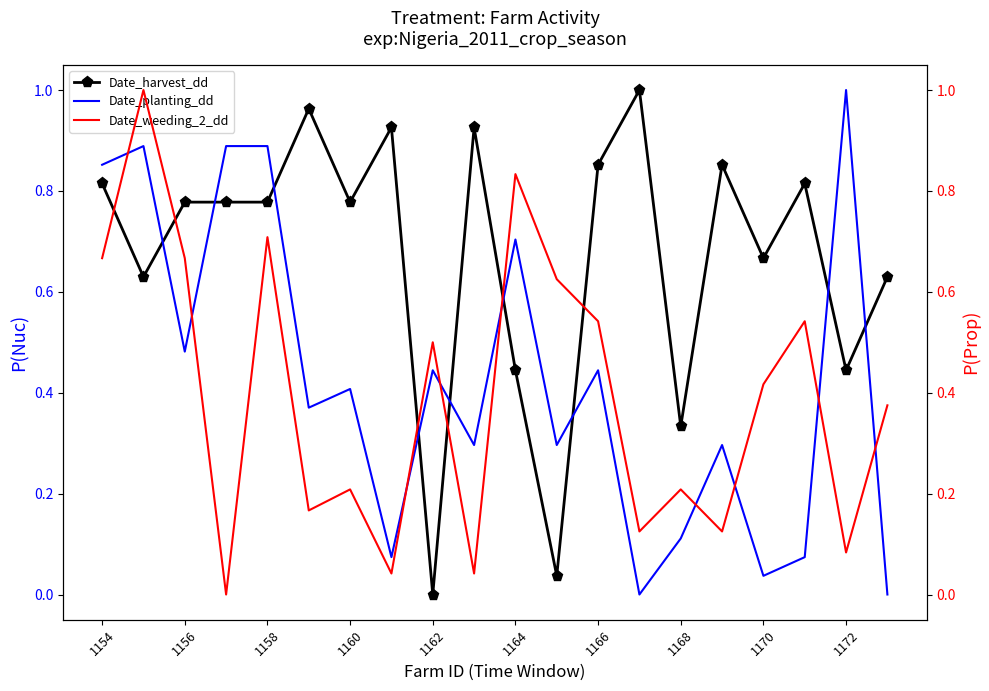

Which series has the largest range (max minus min)?

Date_harvest_dd